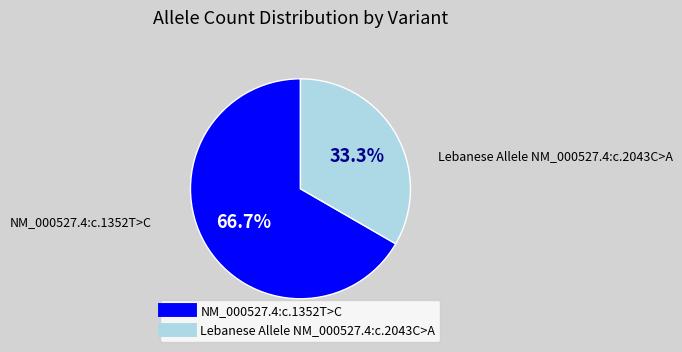

Rank the categories by value from highest to lowest.

NM_000527.4:c.1352T>C, Lebanese Allele NM_000527.4:c.2043C>A